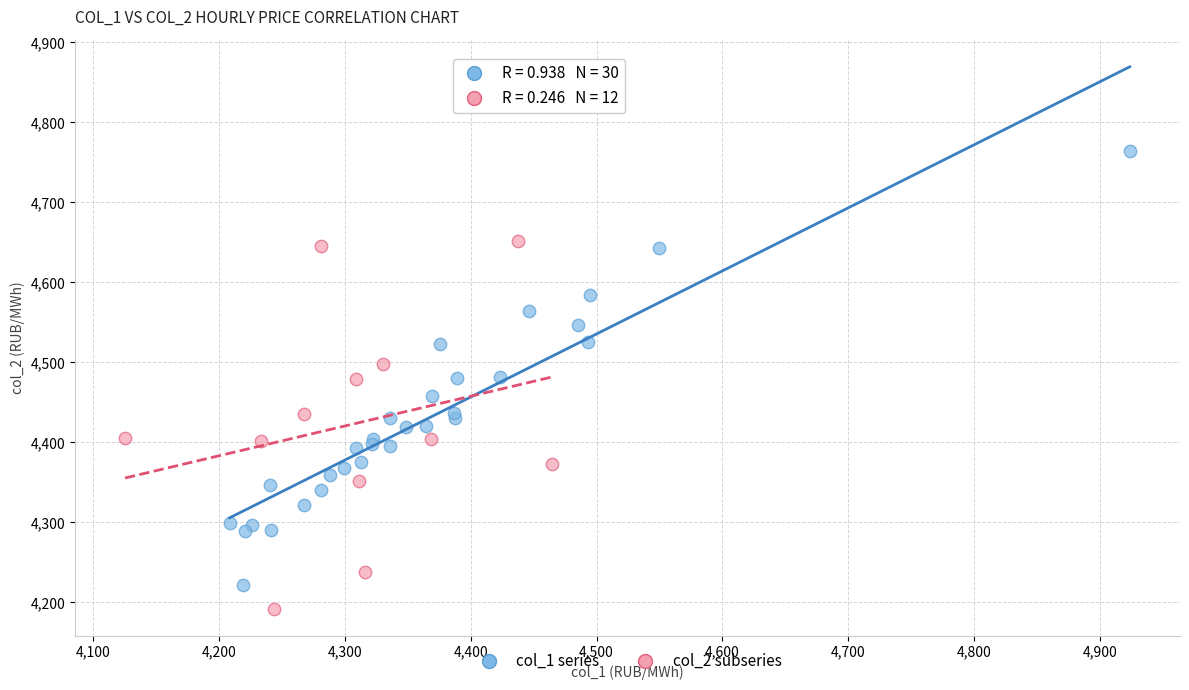

Which series contains the lowest Y value?

col_2 subseries